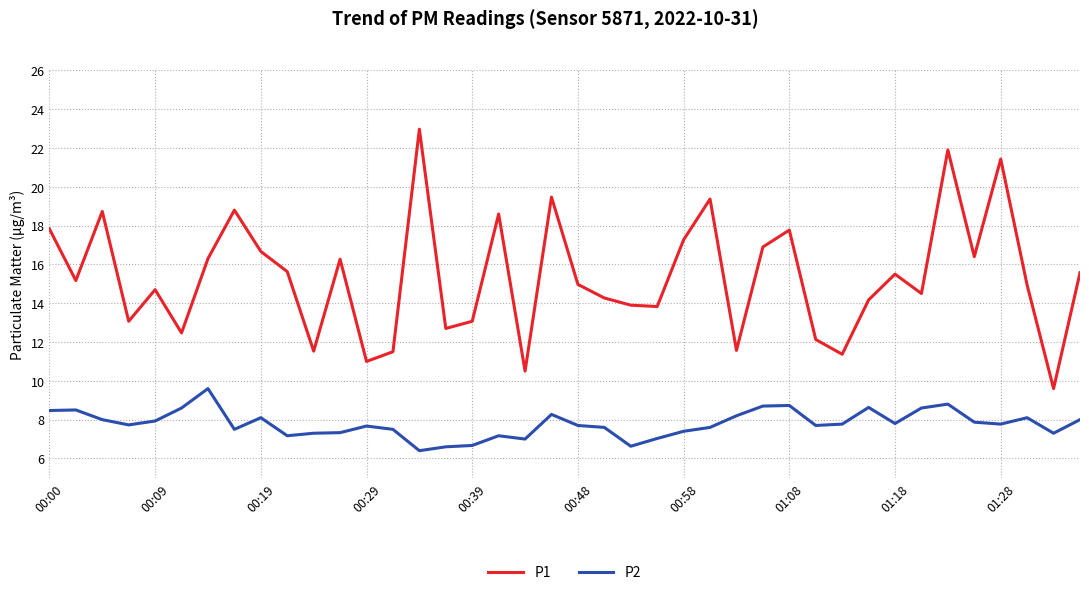

What are all the series names shown in the legend?

P1, P2